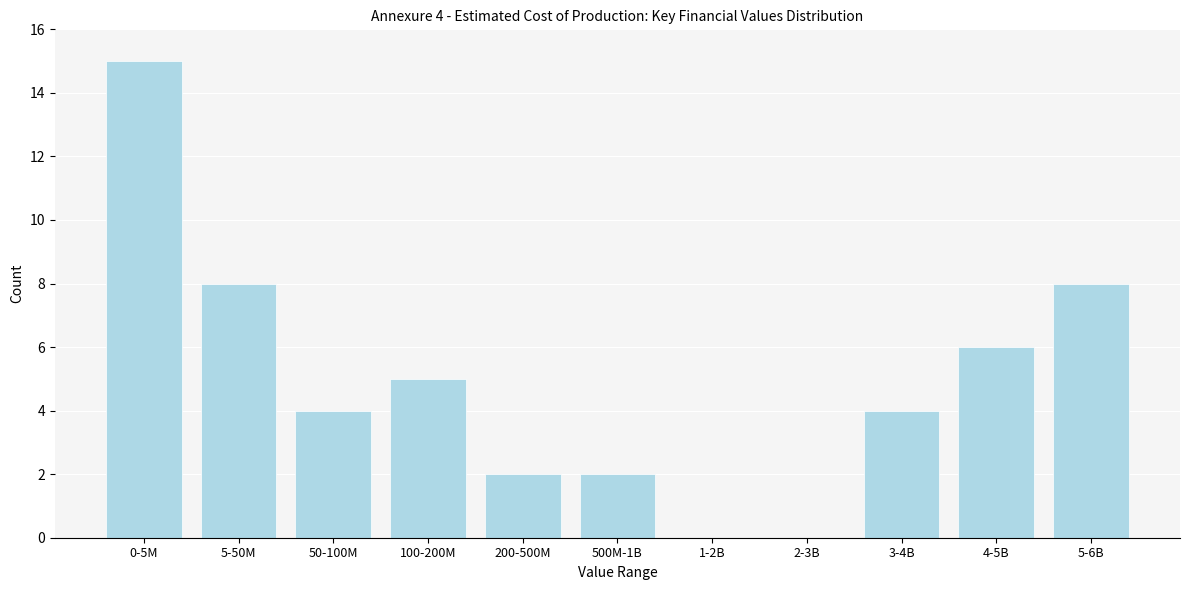

Reading left to right, transcribe all the data shown in this chart.

0-5M=15	5-50M=8	50-100M=4	100-200M=5	200-500M=2	500M-1B=2	1-2B=0	2-3B=0	3-4B=4	4-5B=6	5-6B=8